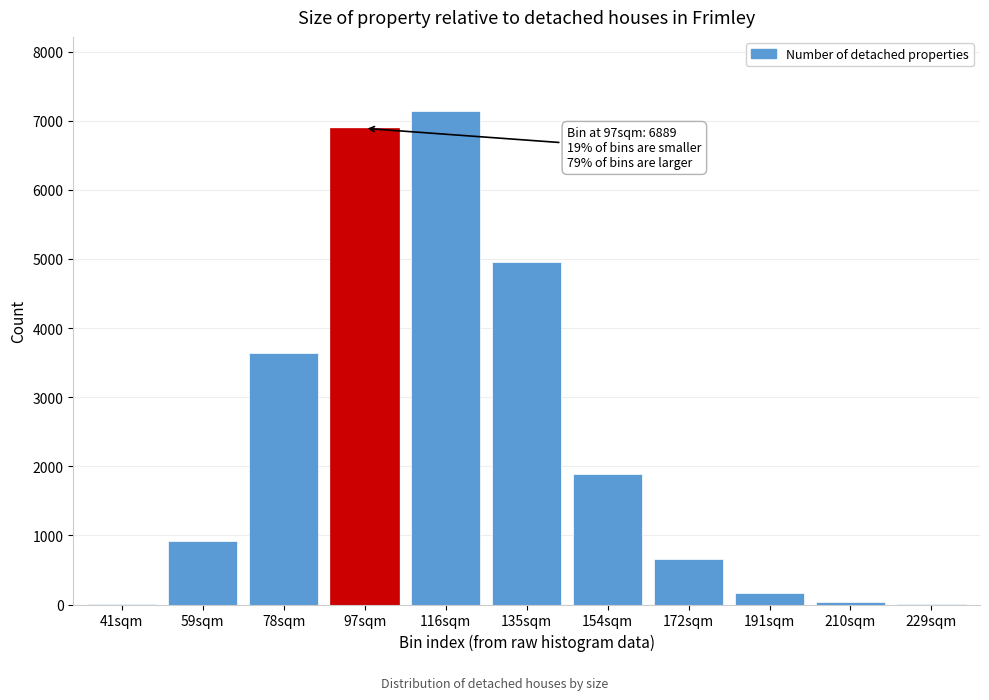

Is it true that the value at 154sqm is 1882?

True